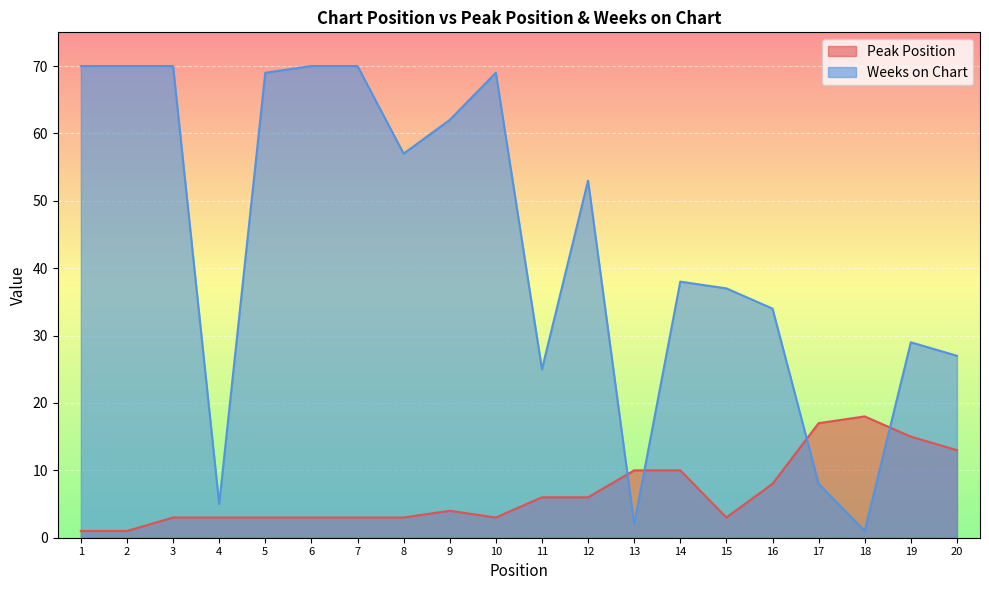

Reading left to right, what are all the values shown in this chart?

Peak Position: 1	1	3	3	3	3	3	3	4	3	6	6	10	10	3	8	17	18	15	13
Weeks on Chart: 70	70	70	5	69	70	70	57	62	69	25	53	2	38	37	34	8	1	29	27